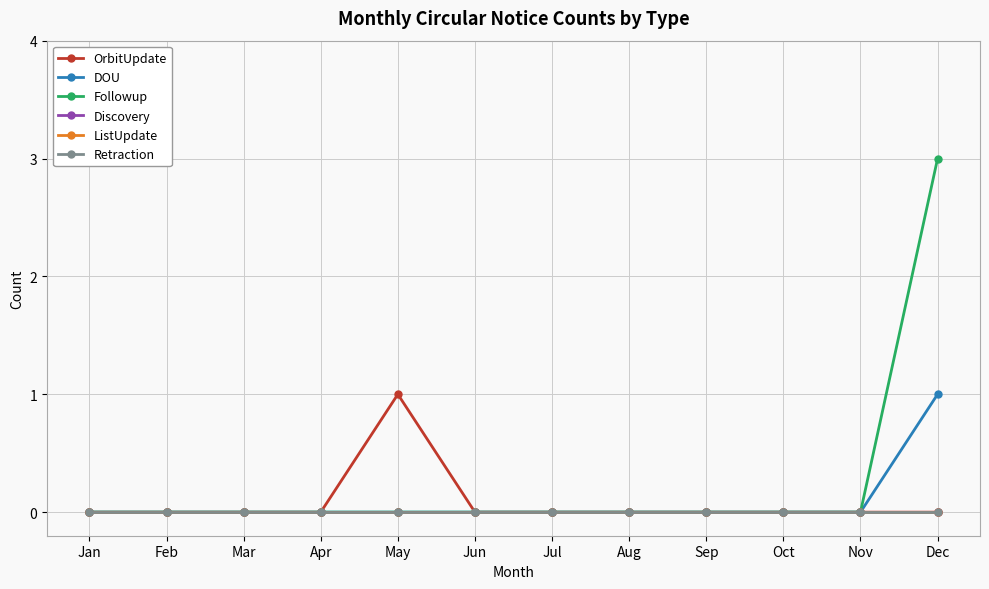

At which category is the sum across all series the highest?

Dec